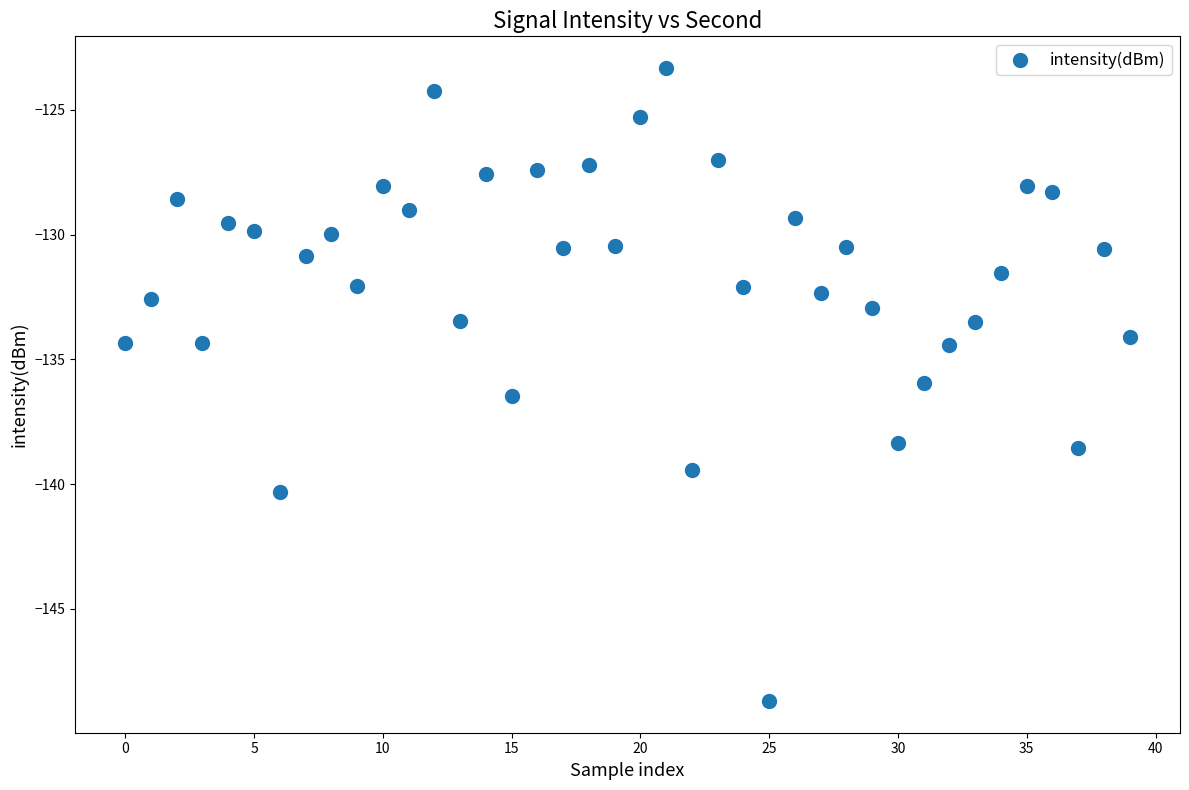

What is the range of Y values (max minus min)?

25.4